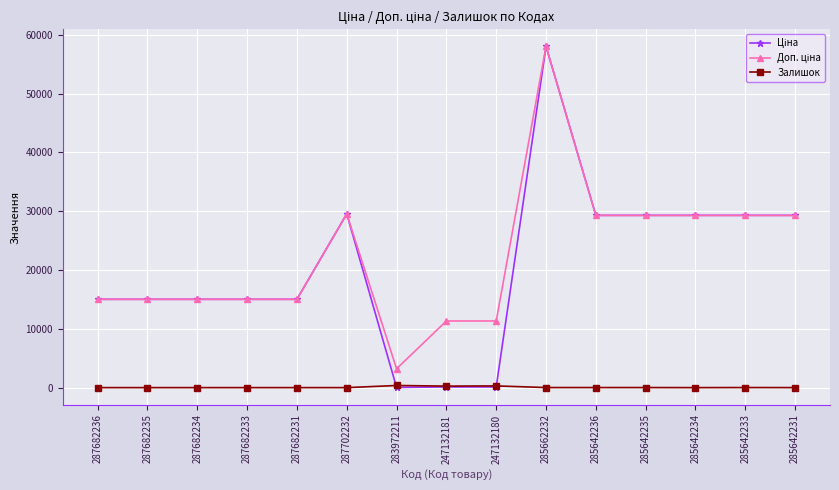

What is the total value across all series at 287682236?

30038.4